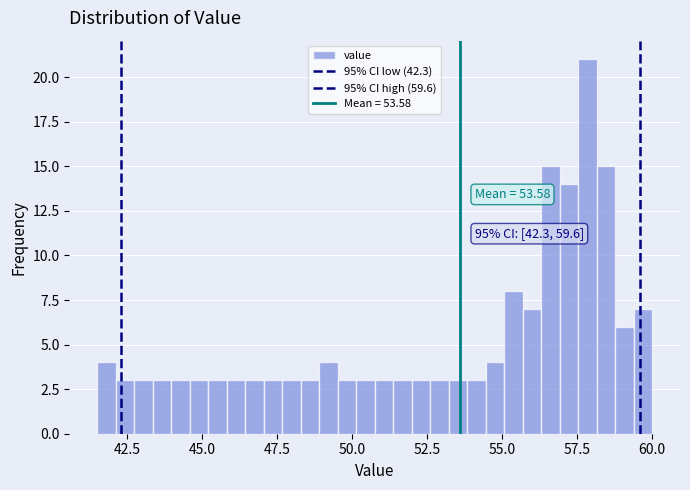

Read against the x-axis, roughly where is the centre of the tallest bar?

58.0